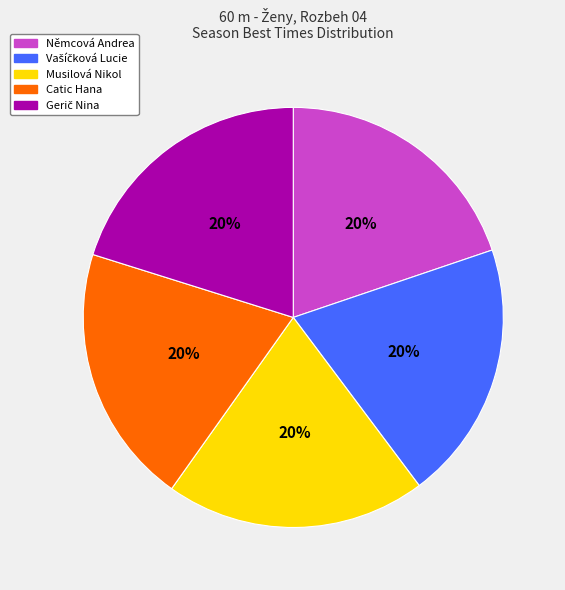

True or false: Musilová Nikol accounts for 8% of the total.

False